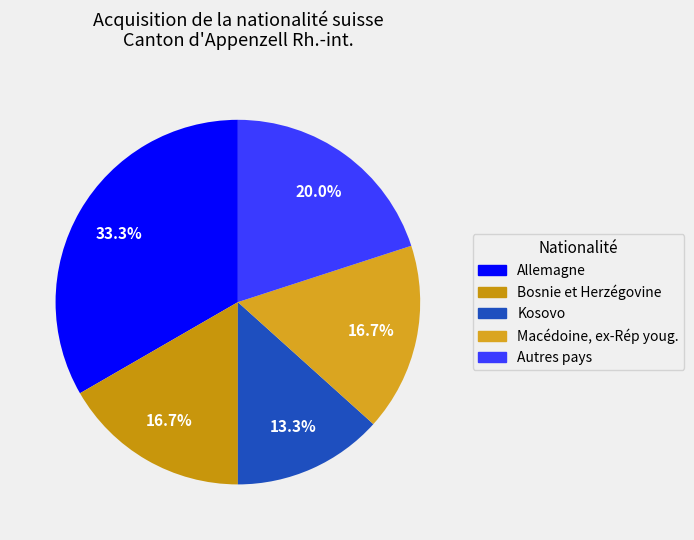

How many segments does this pie chart have?

5